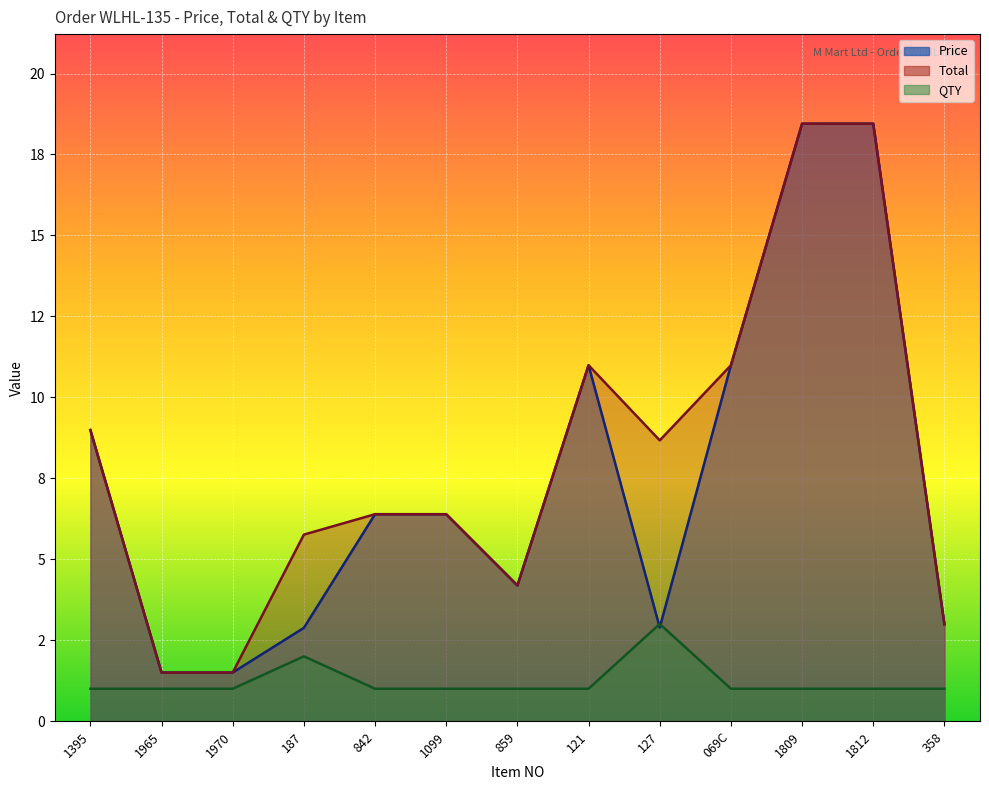

What are all the series names shown in the legend?

Price, Total, QTY